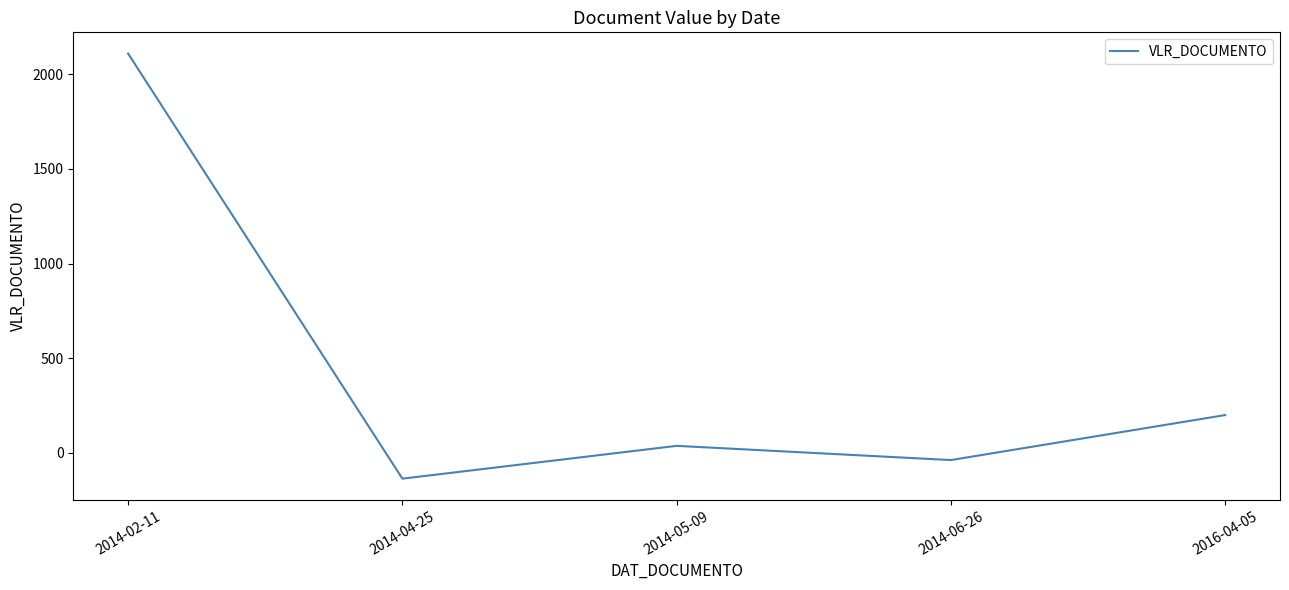

Which has a higher value, 2014-04-25 or 2014-06-26?

2014-06-26